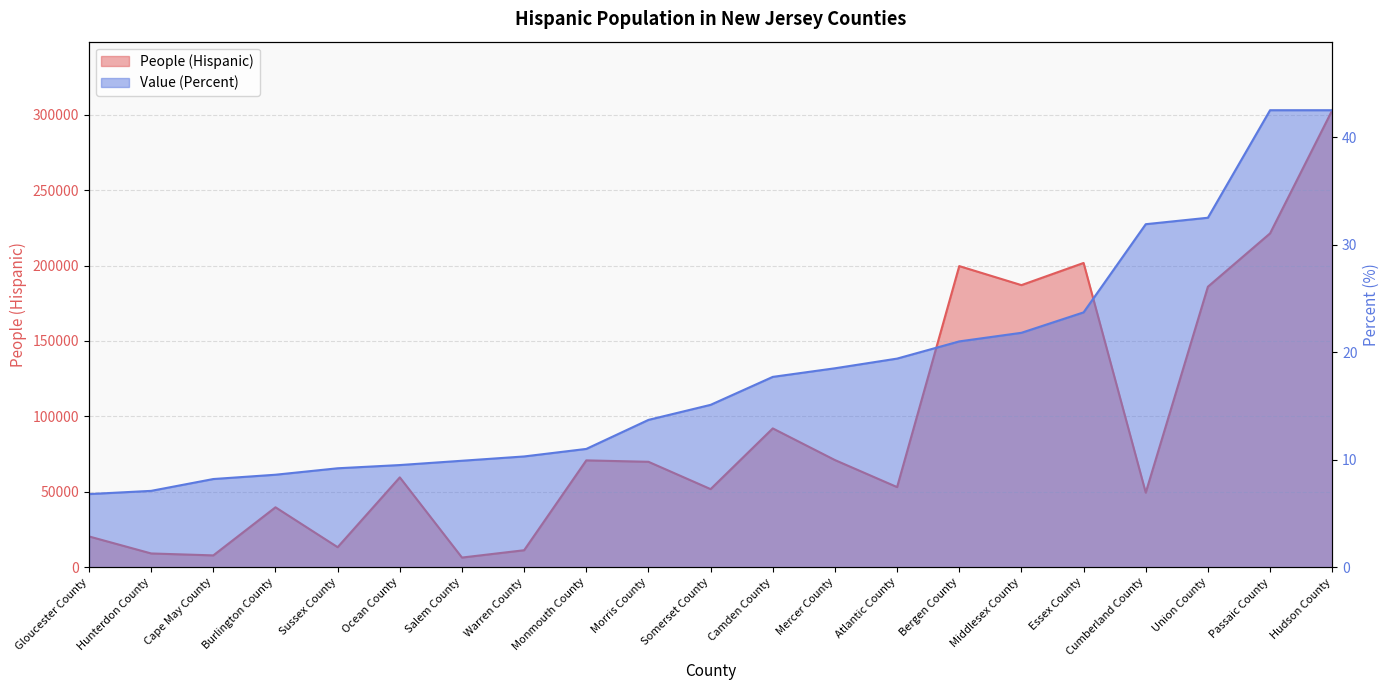

What is the value of the Value (Percent) point at the 5th from the left?

9.2